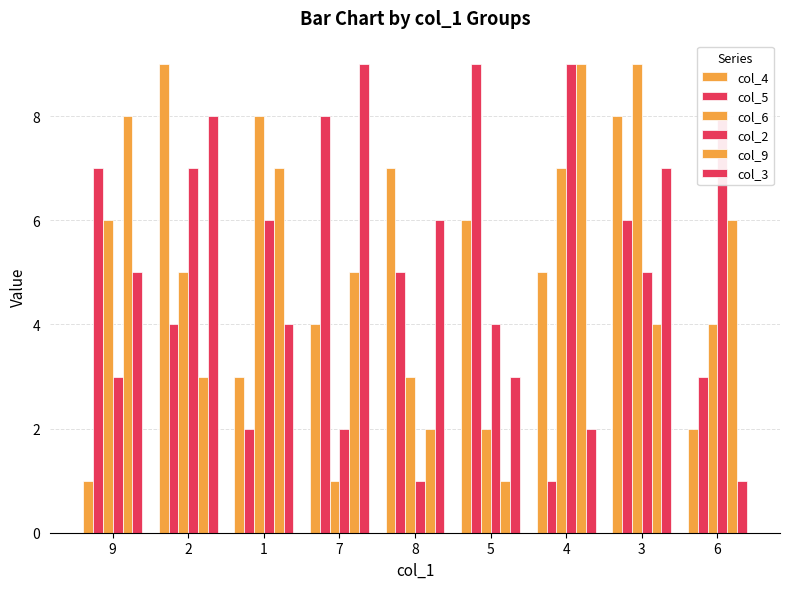

At which label does col_5 first exceed 5?

9